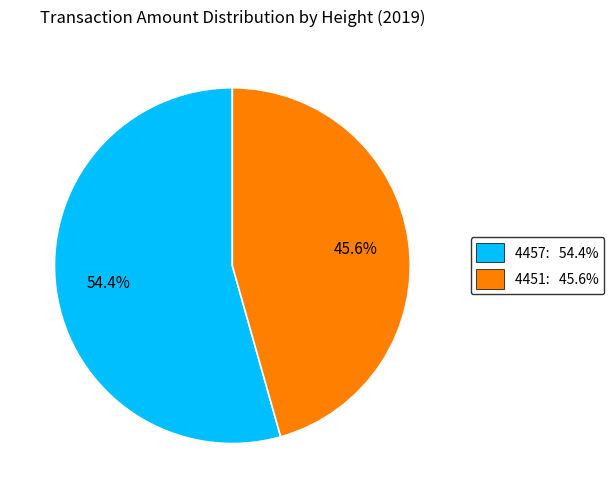

To the nearest percent, what is the combined percentage of 4457 and 4451?

100%